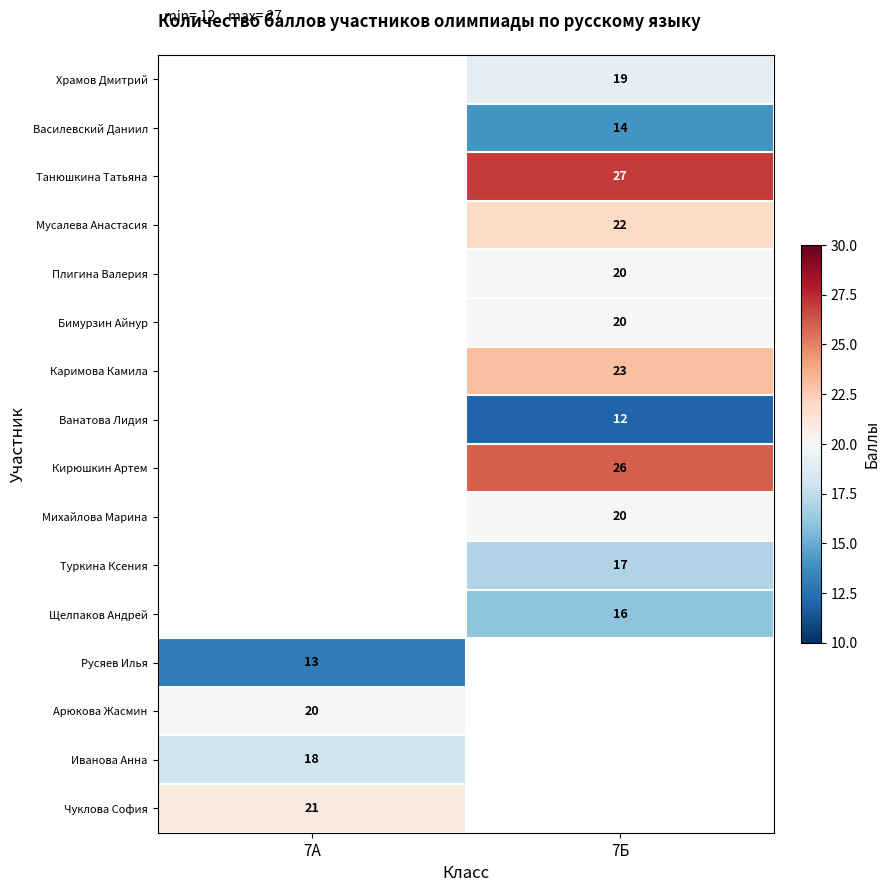

The value of Щелпаков Андрей at 7Б is 6.3. True or false?

False